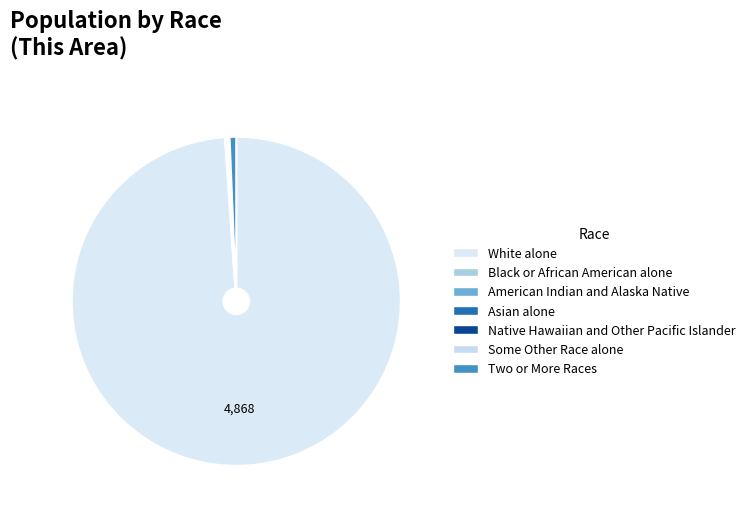

Between Asian alone and Black or African American alone, which is larger?

Black or African American alone